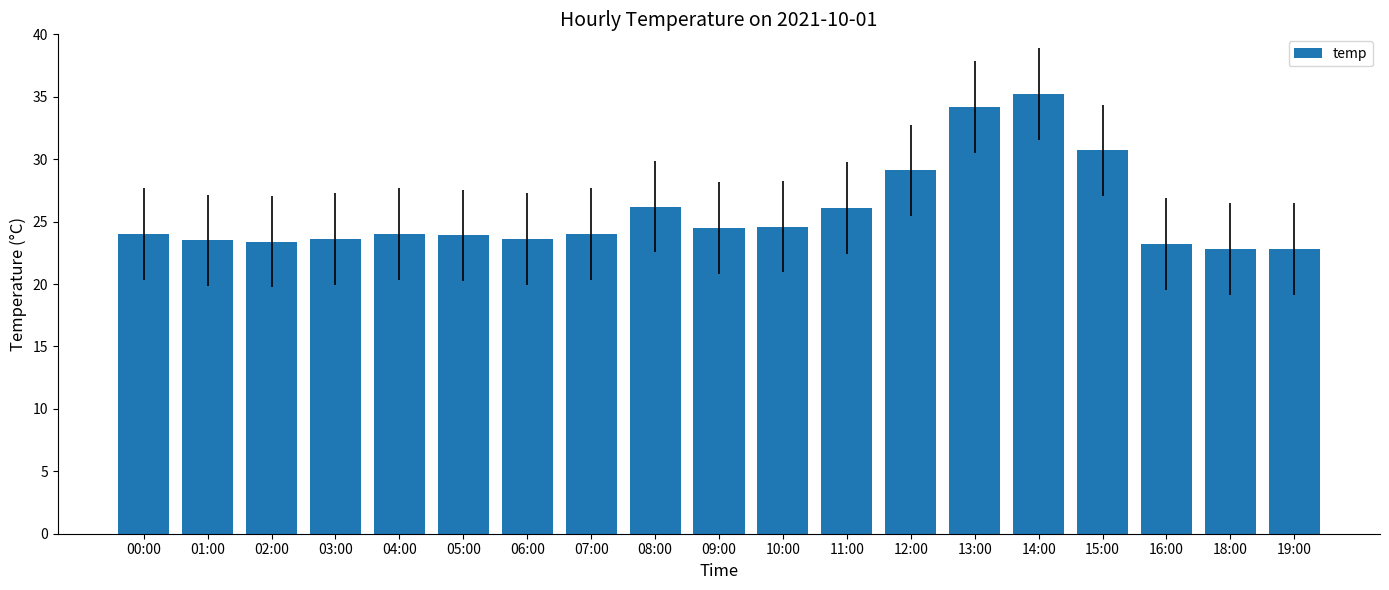

What is the change in value from 14:00 to 19:00?

-12.4